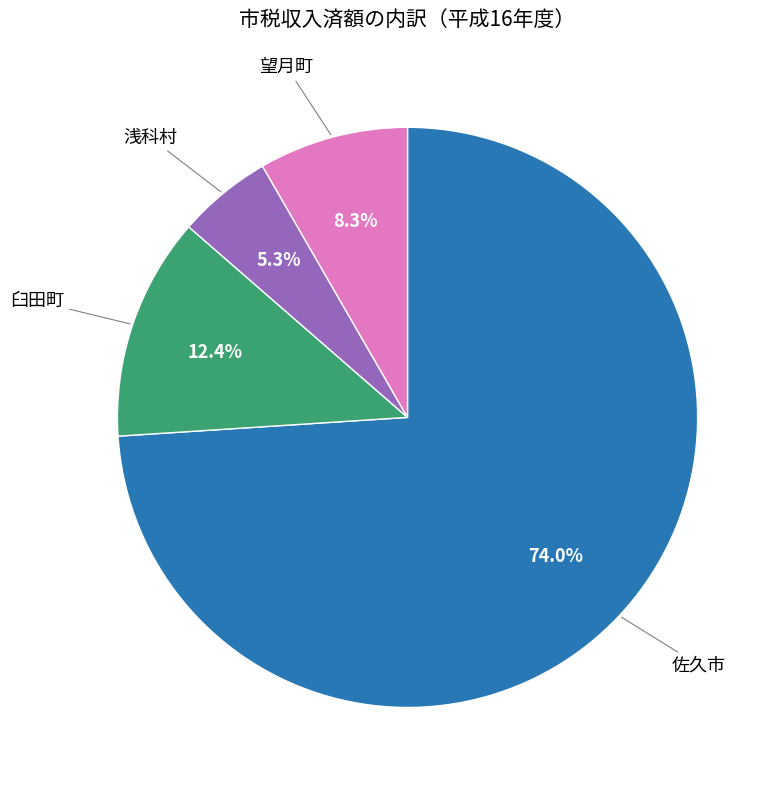

Is there a majority slice in this chart?

Yes